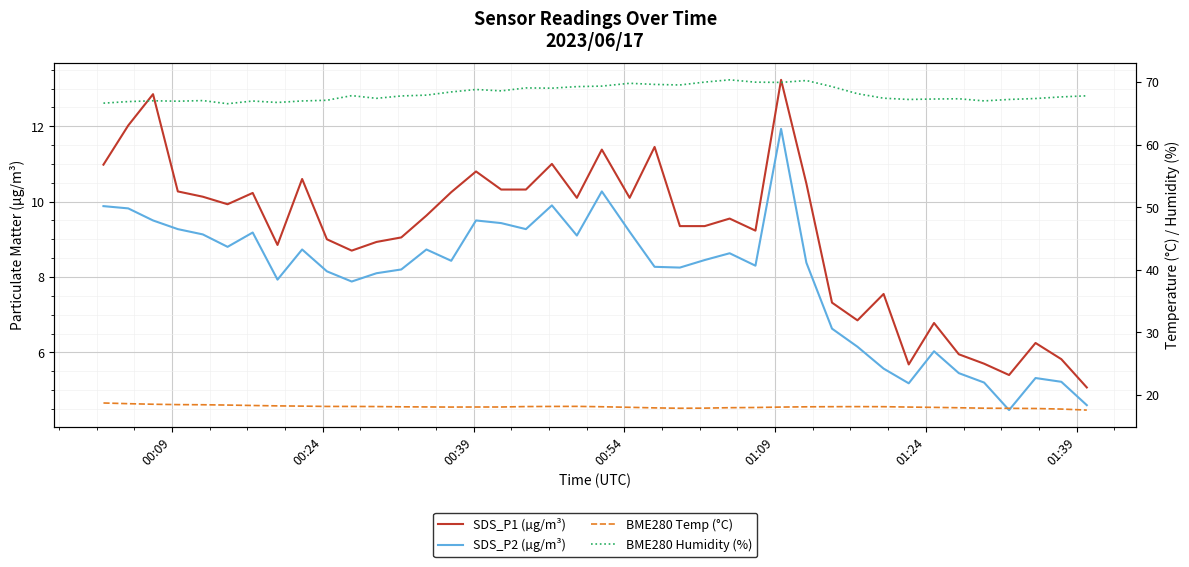

What is the minimum value shown in the chart?

4.5